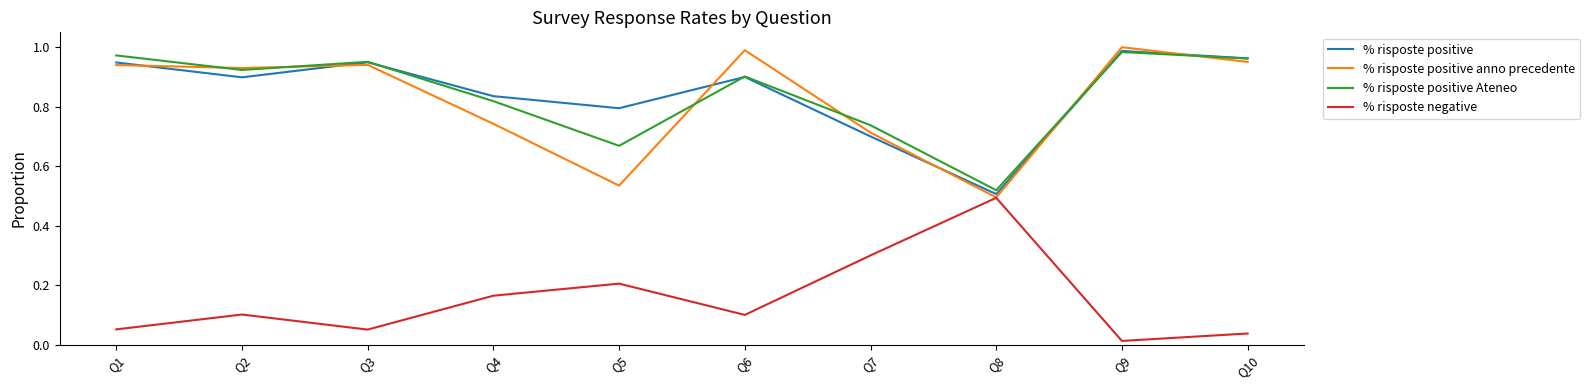

True or false: % risposte positive Ateneo and % risposte negative cross at least once.

False